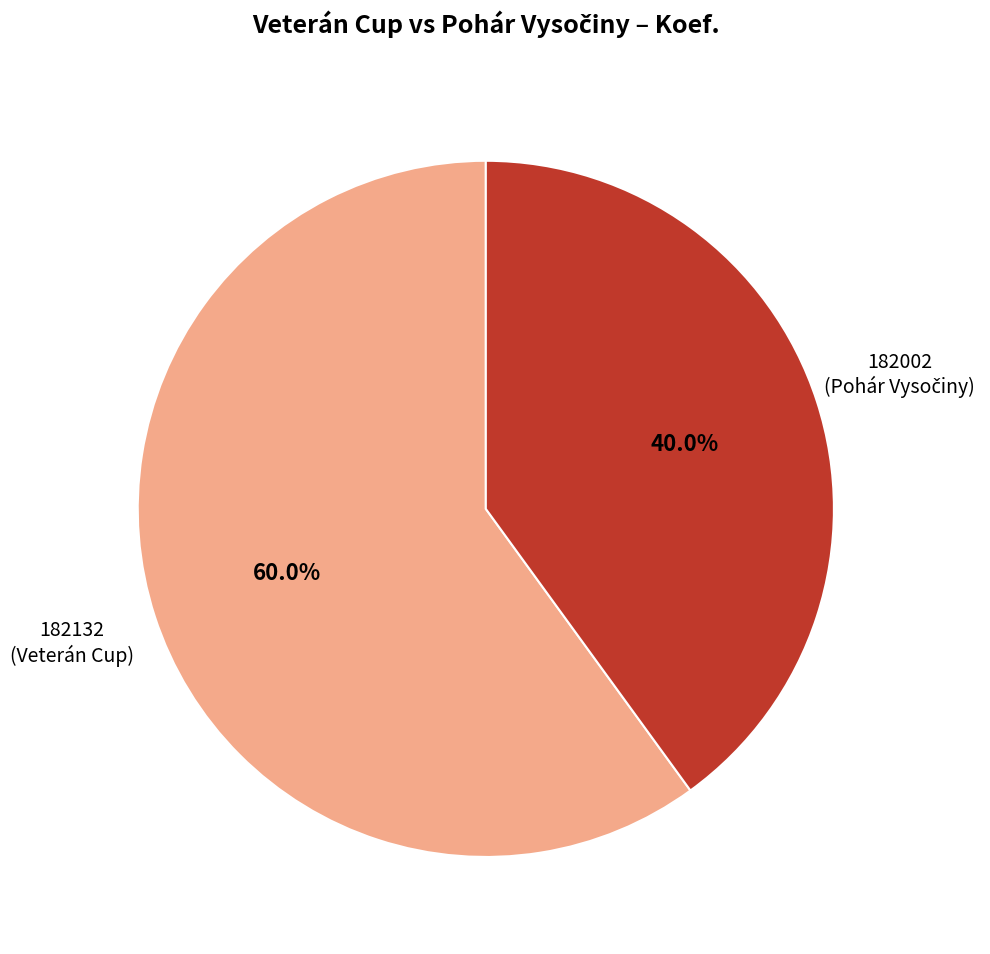

Is there any slice that represents more than half of the pie?

Yes